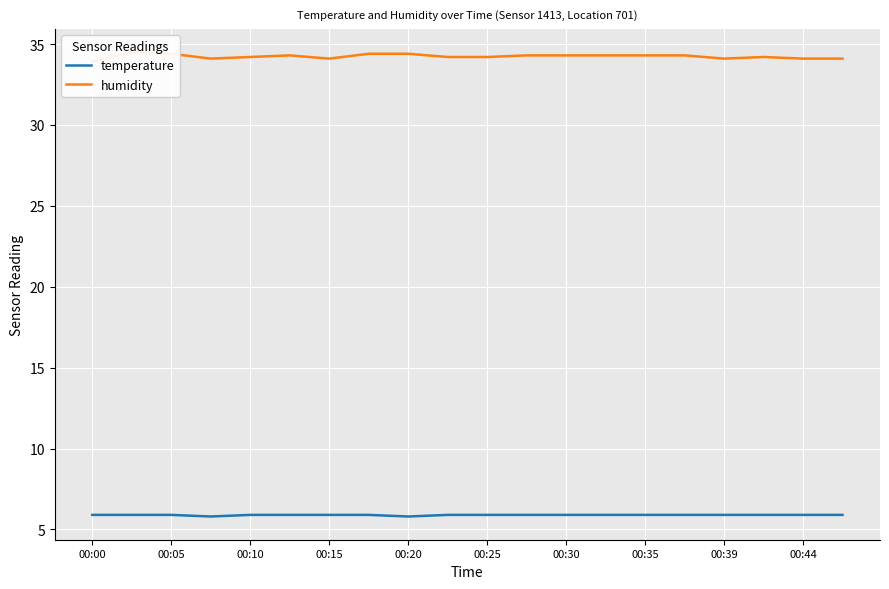

True or false: temperature has a value of 5.9 at 00:15.

True